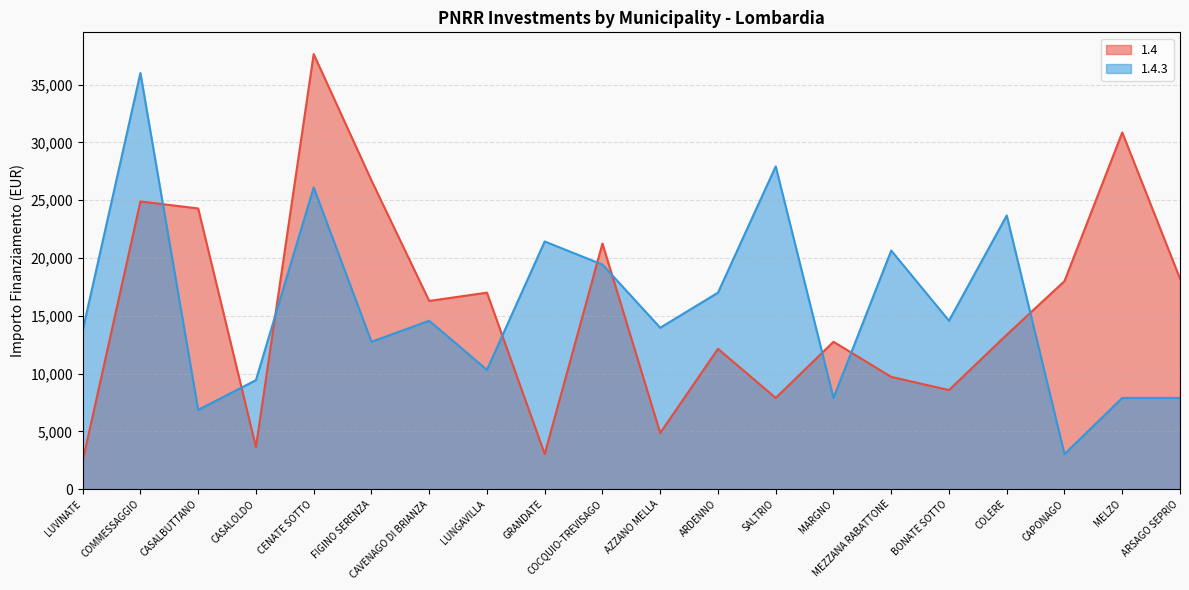

Is the value of 1.4.3 at AZZANO MELLA greater than the value of 1.4 at MARGNO?

Yes